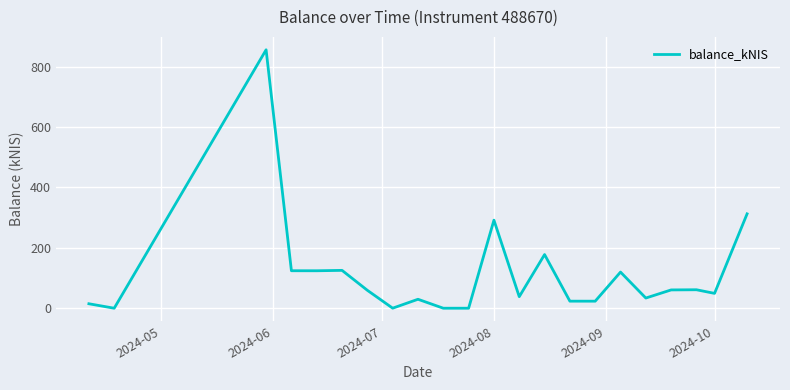

What is the maximum value shown in the chart?

855.6